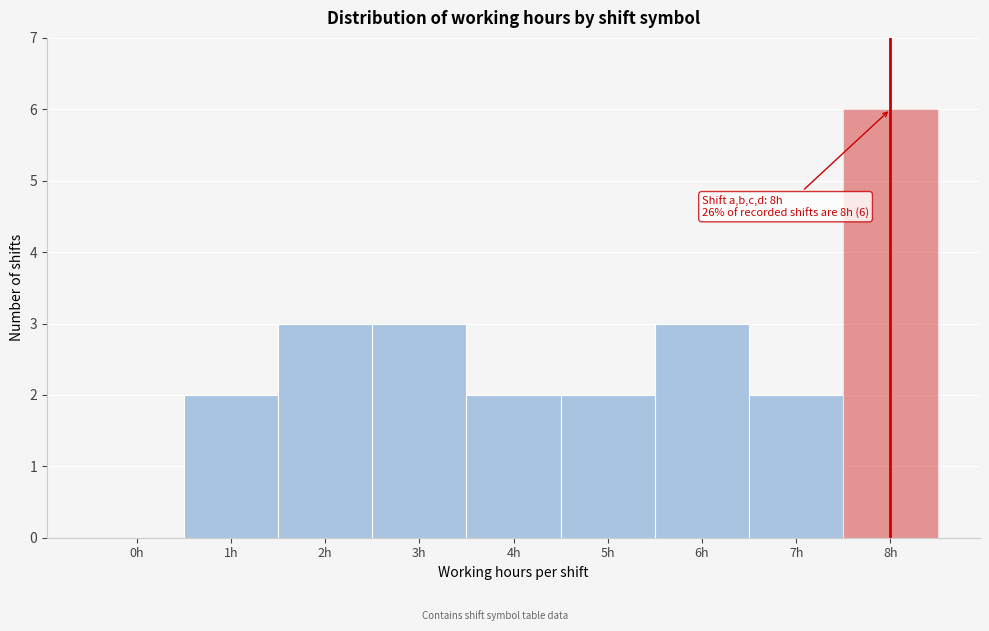

Reading left to right, list all the values displayed in this chart.

0h=0	1h=2	2h=3	3h=3	4h=2	5h=2	6h=3	7h=2	8h=6